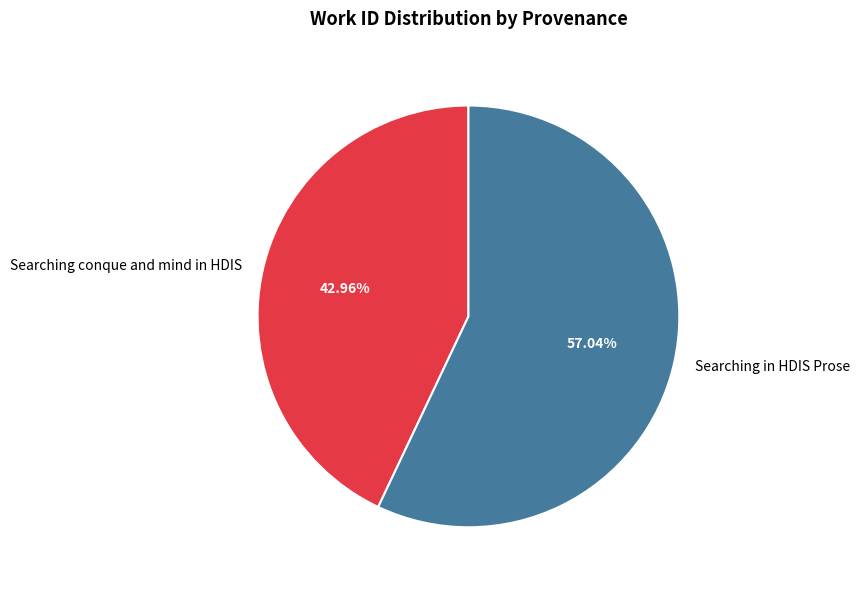

To the nearest percent, what is the difference between the largest and smallest slice percentages?

14%